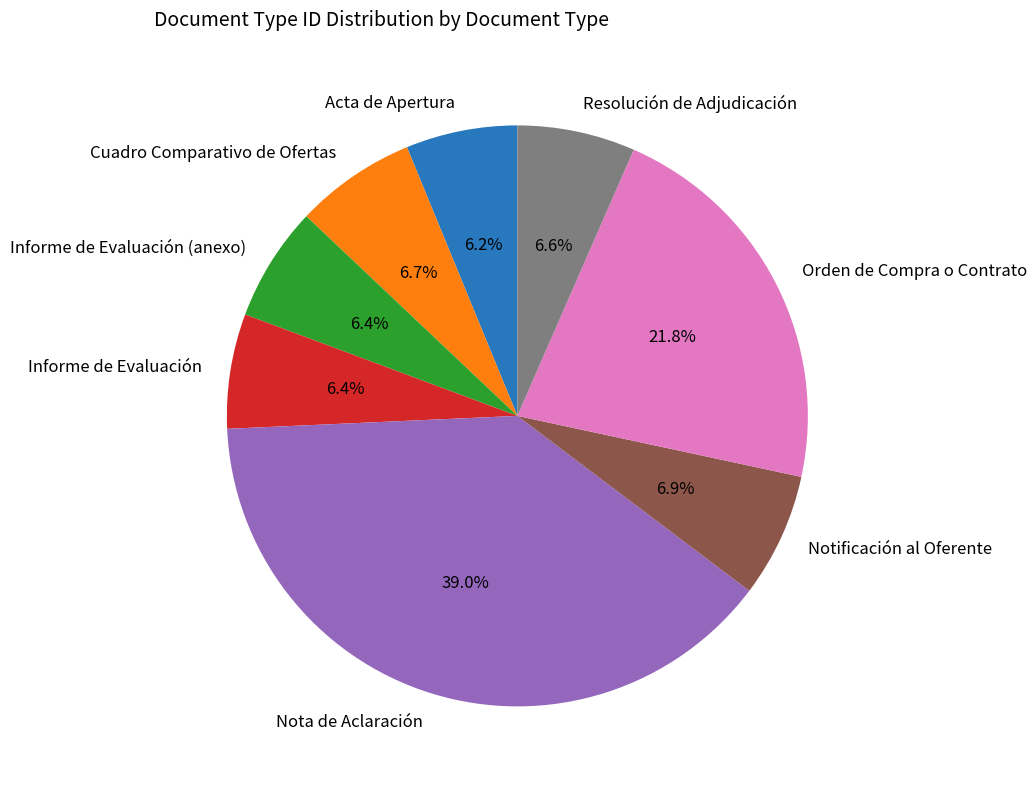

Is there any slice that represents more than half of the pie?

No